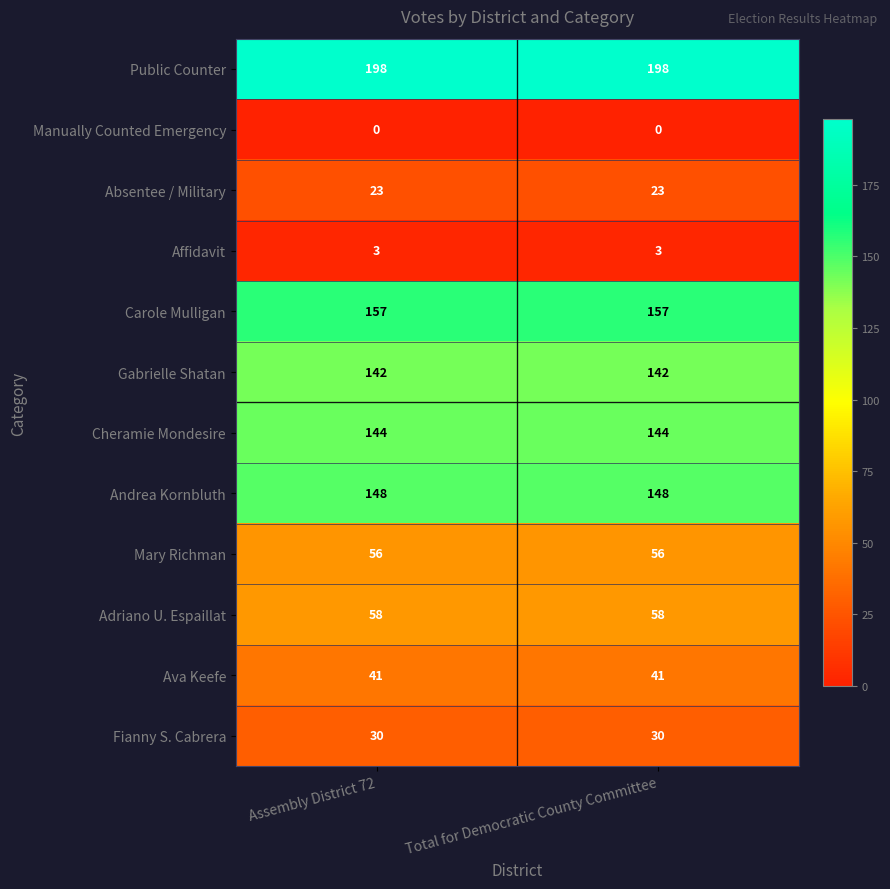

List the series in order of their peak value, highest first.

Public Counter, Carole Mulligan, Andrea Kornbluth, Cheramie Mondesire, Gabrielle Shatan, Adriano U. Espaillat, Mary Richman, Ava Keefe, Fianny S. Cabrera, Absentee / Military, Affidavit, Manually Counted Emergency